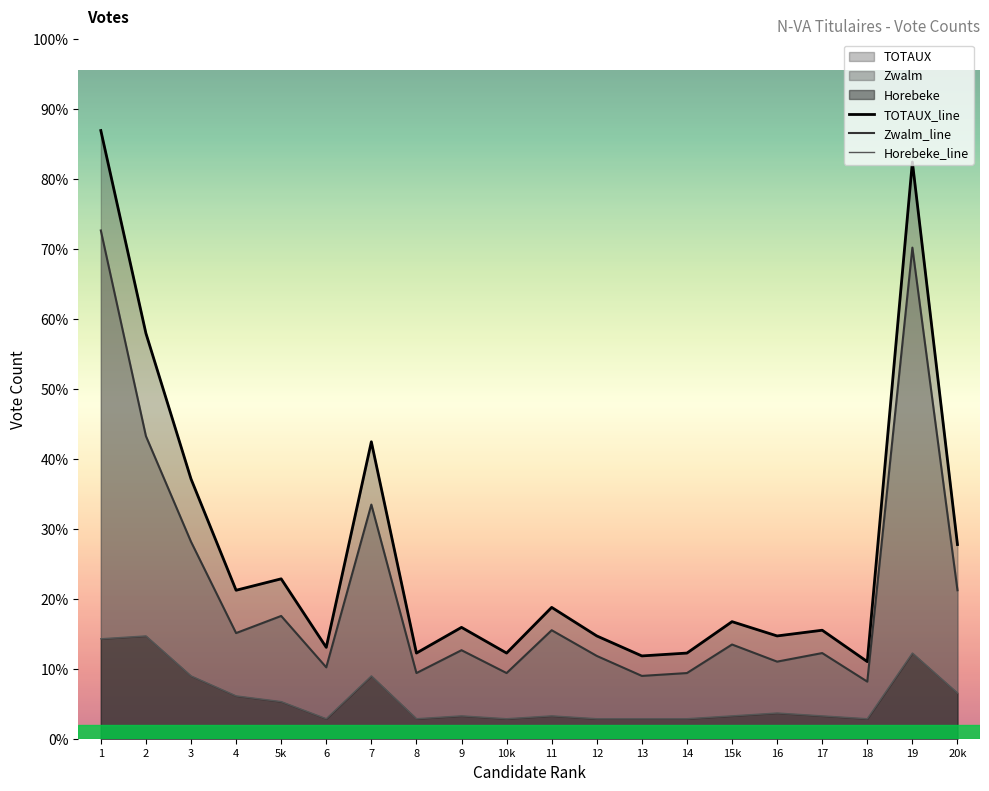

Reading left to right, list all the values displayed in this chart.

TOTAUX_line: 1=213	2=142	3=91	4=52	5k=56	6=32	7=104	8=30	9=39	10k=30	11=46	12=36	13=29	14=30	15k=41	16=36	17=38	18=27	19=202	20k=68
Zwalm_line: 1=178	2=106	3=69	4=37	5k=43	6=25	7=82	8=23	9=31	10k=23	11=38	12=29	13=22	14=23	15k=33	16=27	17=30	18=20	19=172	20k=52
Horebeke_line: 1=35	2=36	3=22	4=15	5k=13	6=7	7=22	8=7	9=8	10k=7	11=8	12=7	13=7	14=7	15k=8	16=9	17=8	18=7	19=30	20k=16